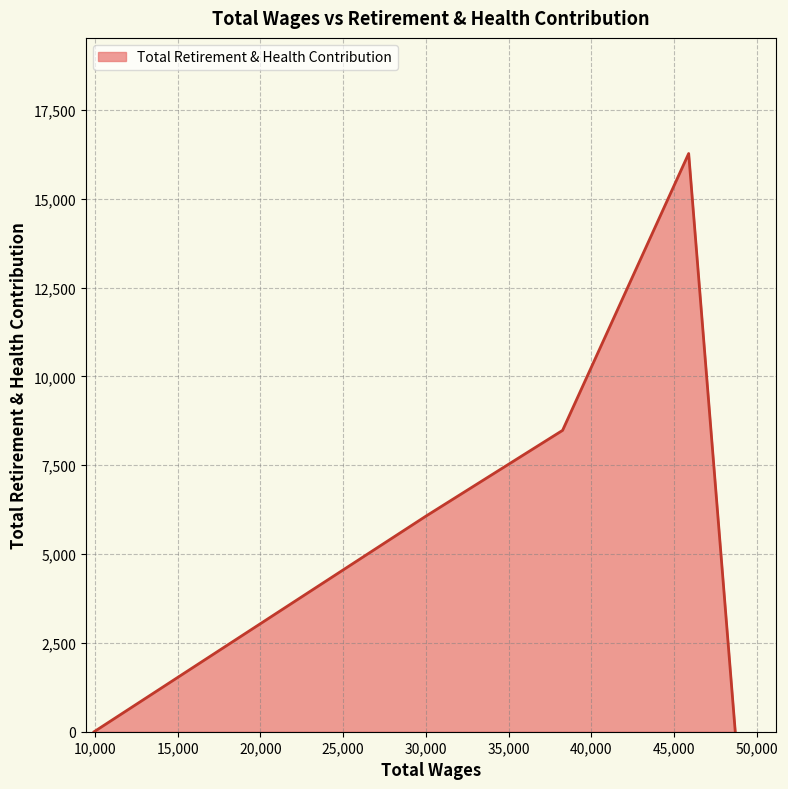

True or false: the data has more than 1 interior local peaks.

False